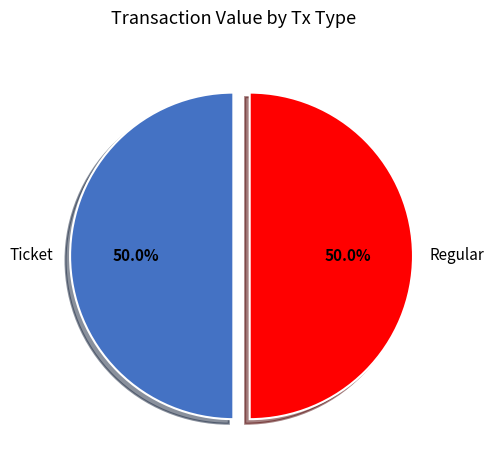

How much of the chart is everything except Ticket?

50.0%